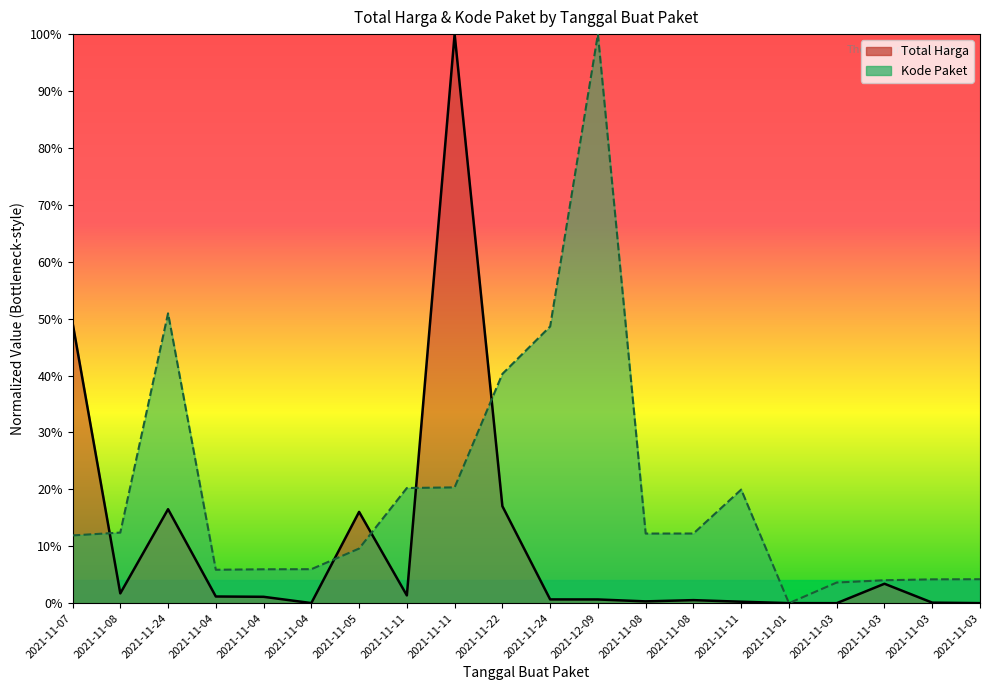

In Total Harga, how many points are higher than both neighbors (excluding endpoints)?

5